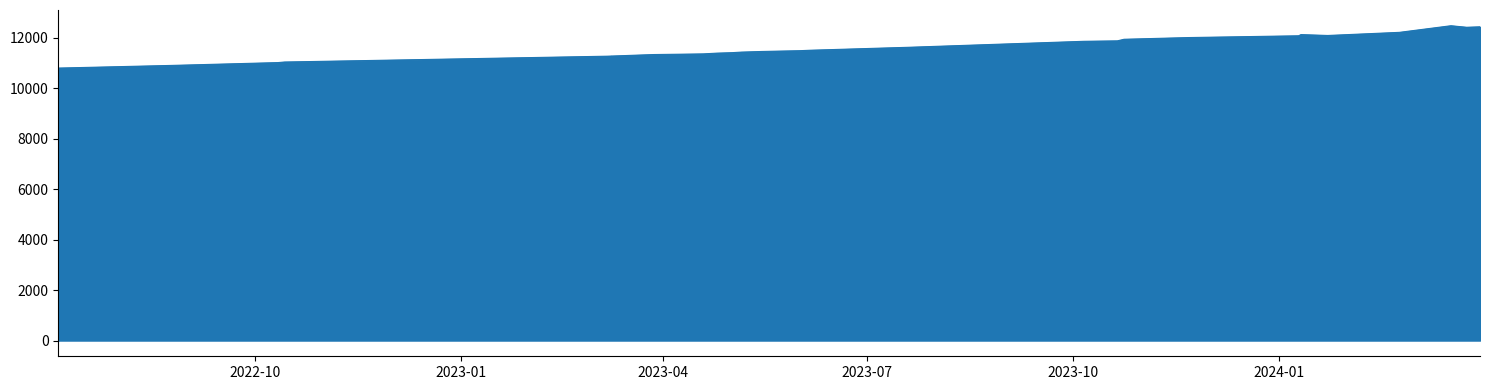

Rank the categories by value from highest to lowest.

2024-03-25, 2024-03-18, 2024-03-31, 2024-02-24, 2024-01-23, 2024-01-11, 2024-01-10, 2023-11-22, 2023-10-24, 2023-10-21, 2023-10-06, 2023-07-20, 2023-06-06, 2023-06-01, 2023-05-15, 2023-05-06, 2023-05-02, 2023-04-25, 2023-04-19, 2023-04-14, 2023-03-28, 2023-03-09, 2023-03-09, 2023-03-07, 2022-11-23, 2022-10-14, 2022-10-11, 2022-08-25, 2022-07-05